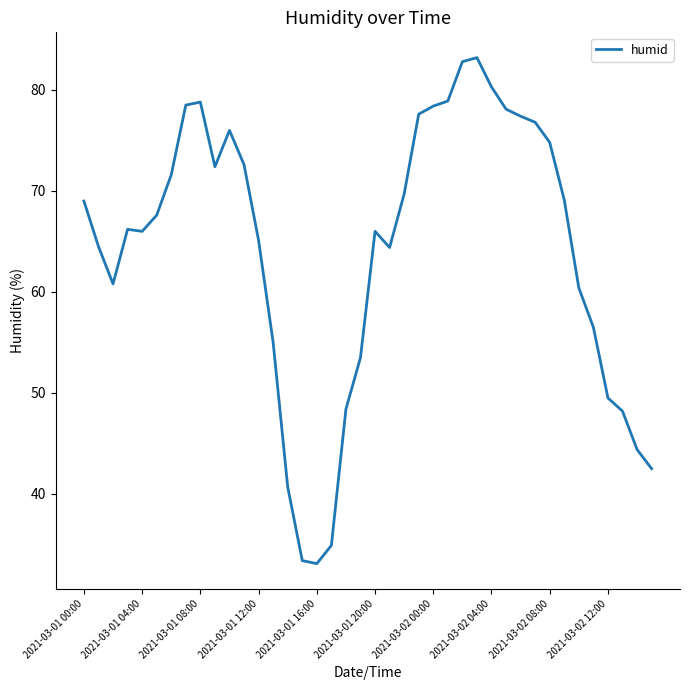

What is the maximum value shown in the chart?

83.2